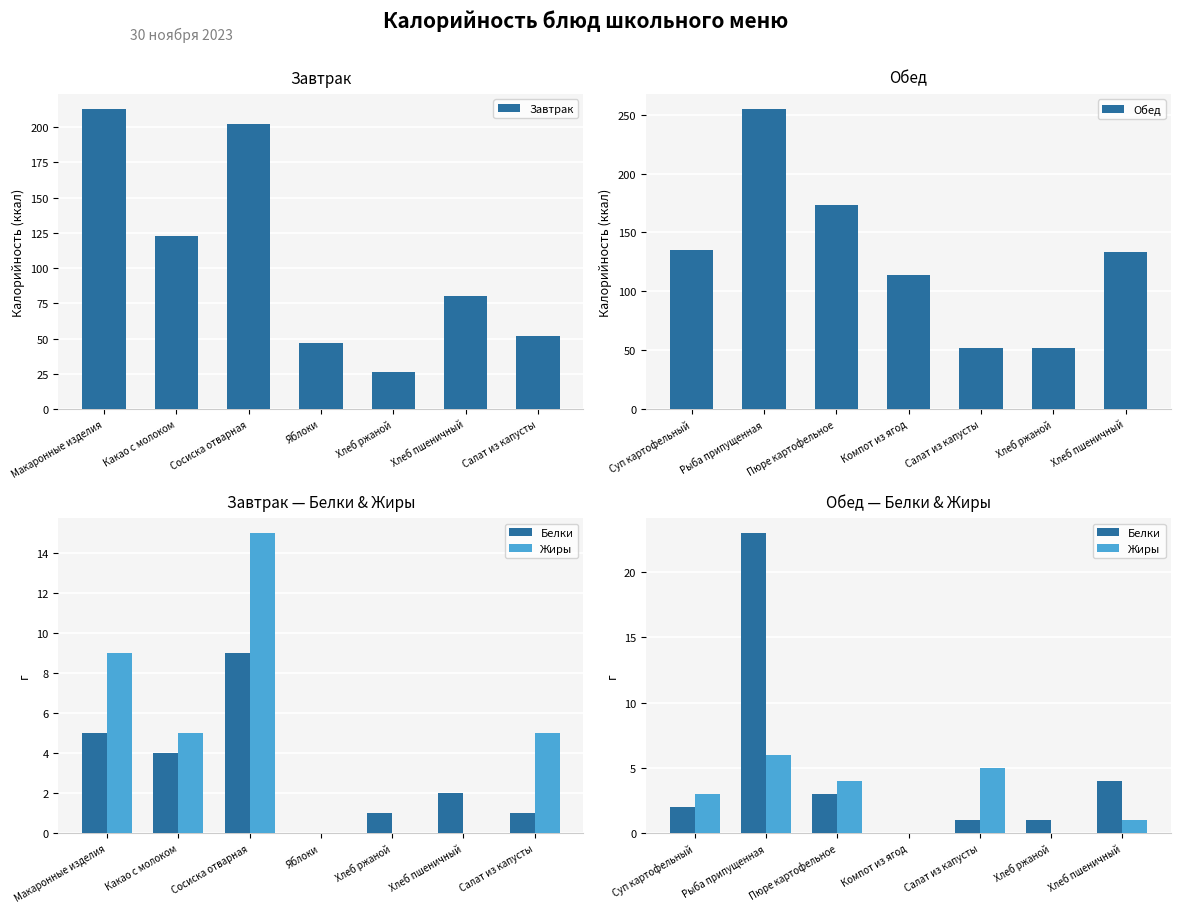

What is the lowest value of the Завтрак series?

26